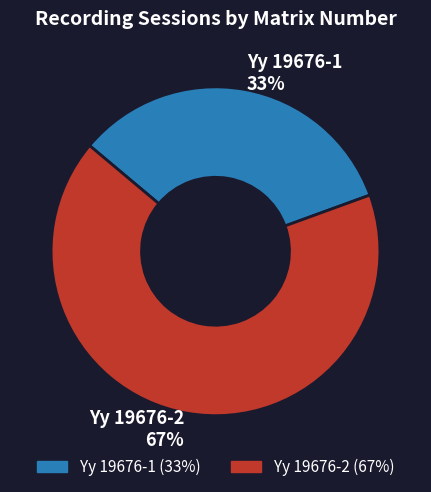

The Yy 19676-1 slice represents 20% of the pie. True or false?

False